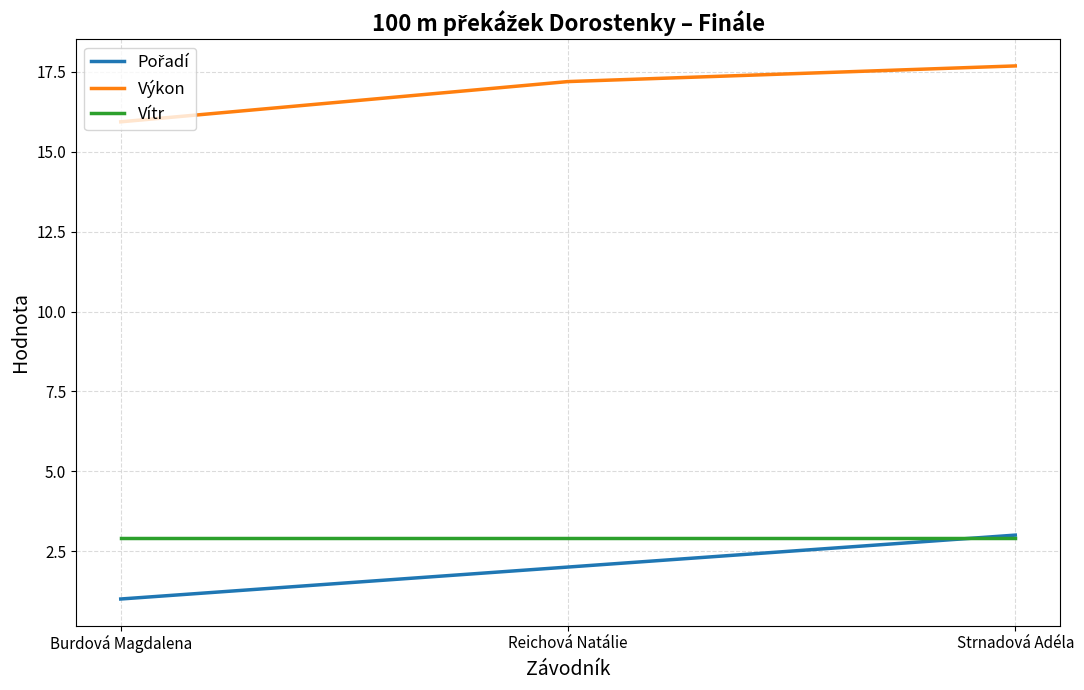

What is the minimum value for Vítr?

2.9